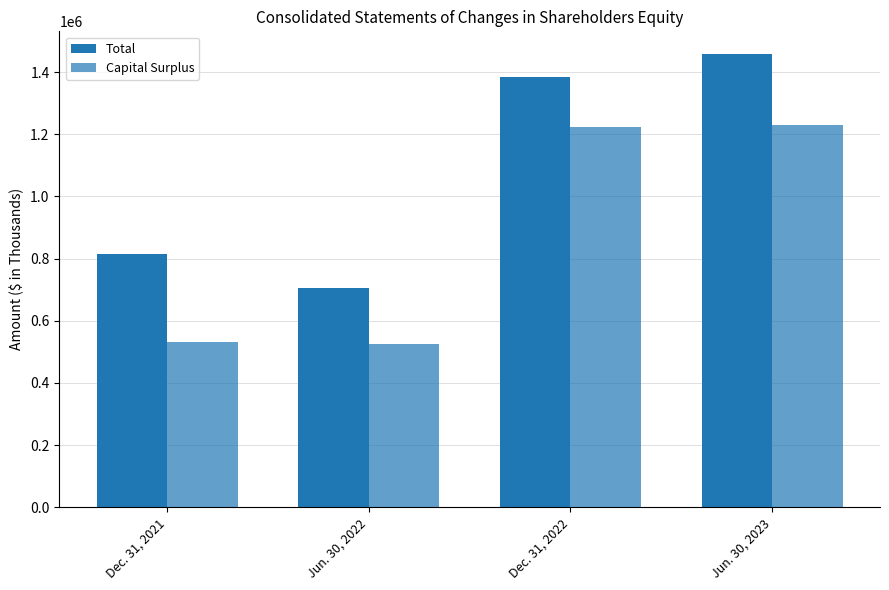

Reading left to right, transcribe all the data shown in this chart.

Total: 816468	705329	1383176	1458680
Capital Surplus: 530845	524033	1222761	1228532